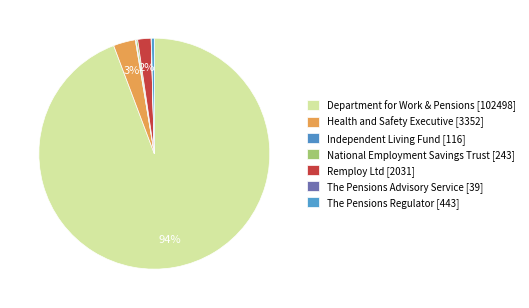

The Independent Living Fund slice represents 14% of the pie. True or false?

False